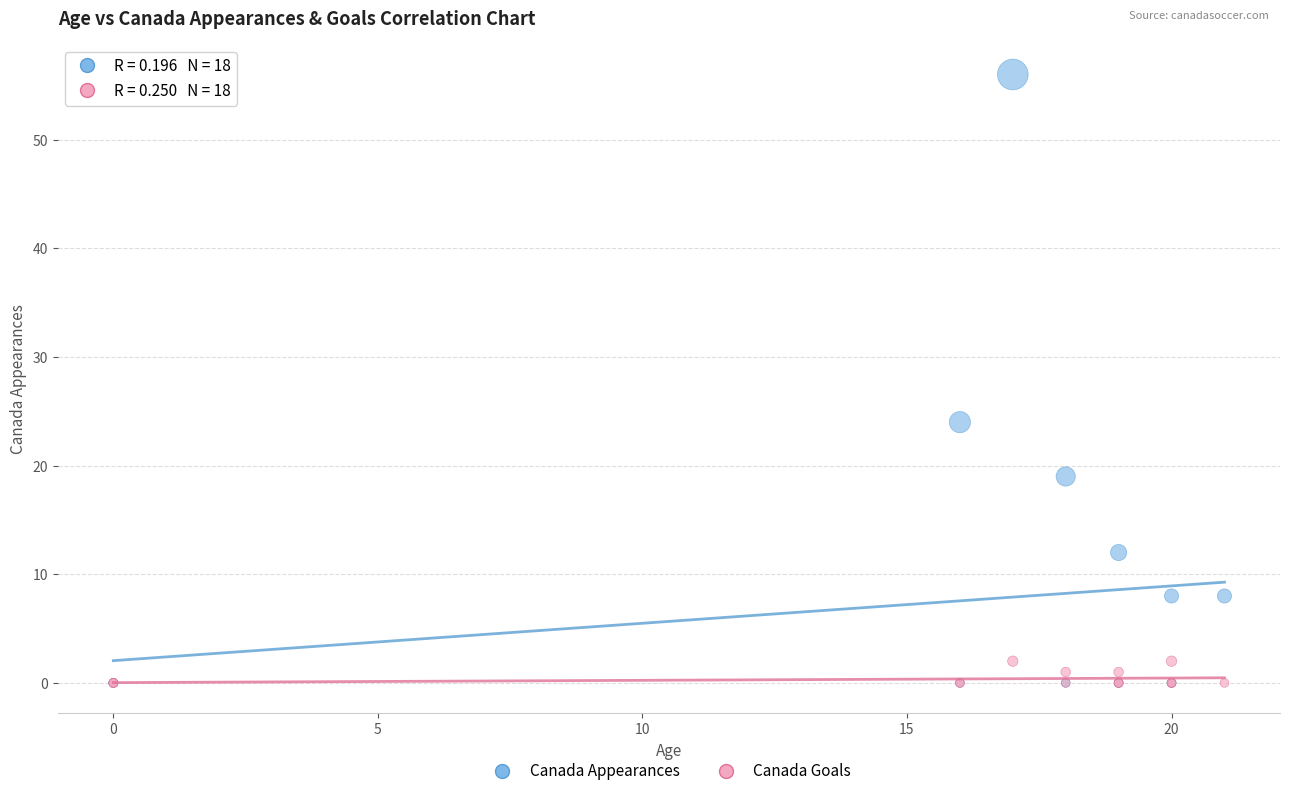

Which series reaches the maximum Y coordinate?

Canada Appearances